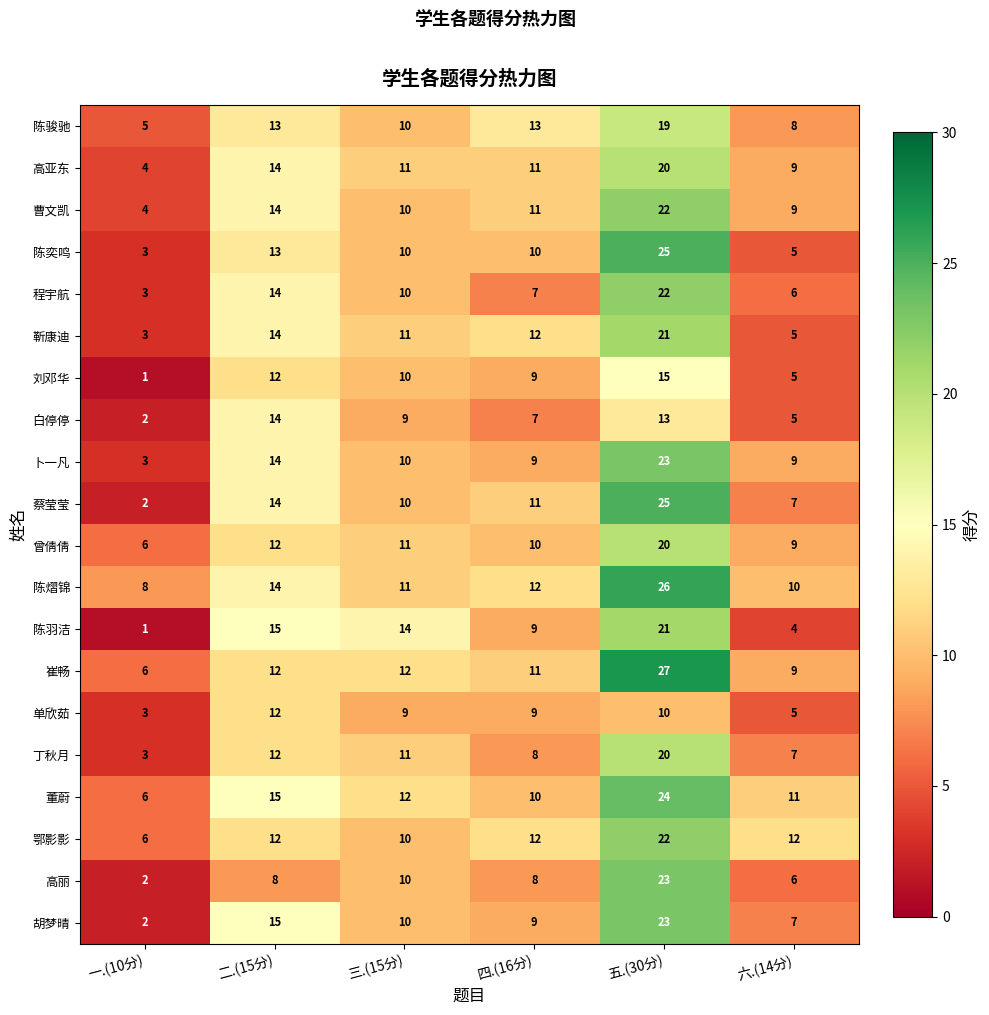

Where does the 刘邓华 series first go above 10?

二.(15分)